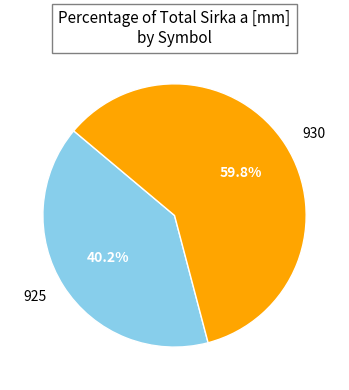

Which slice is the smallest?

925